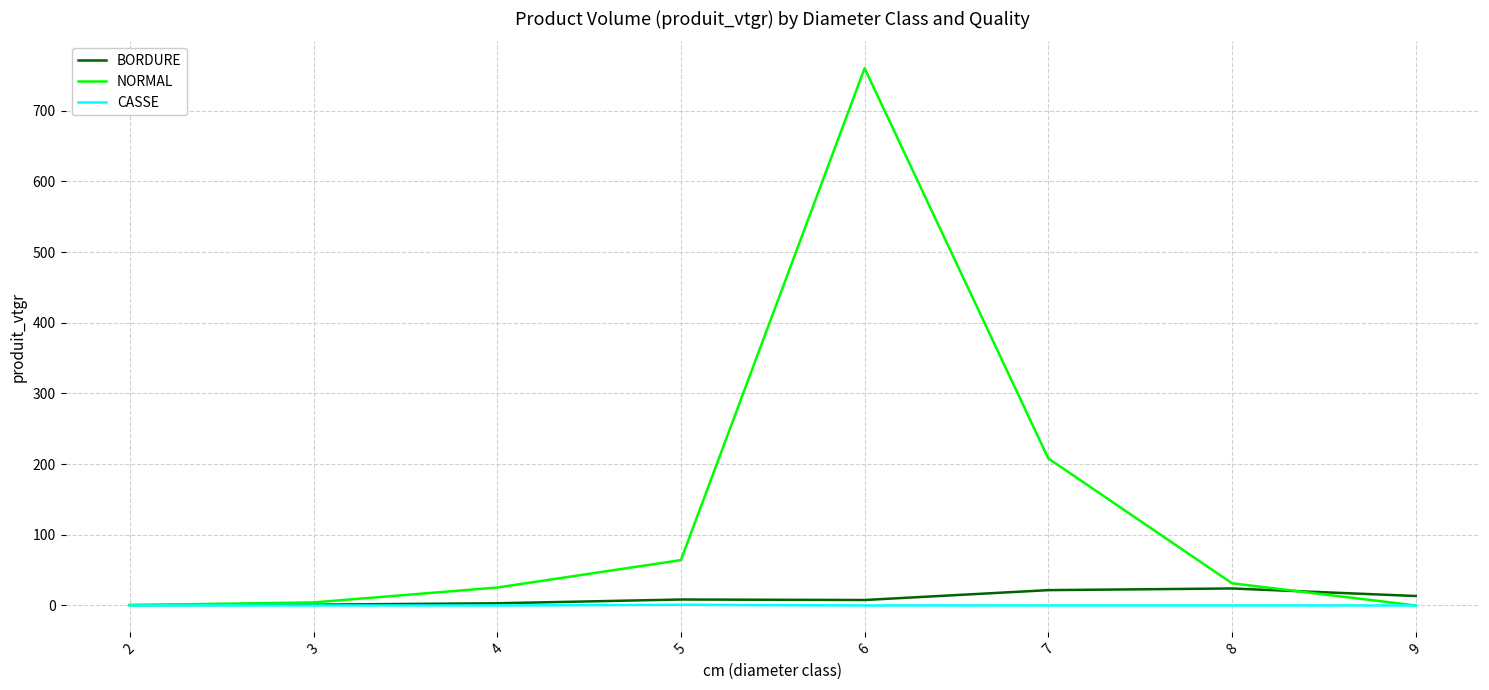

Which series has the widest spread of values?

NORMAL